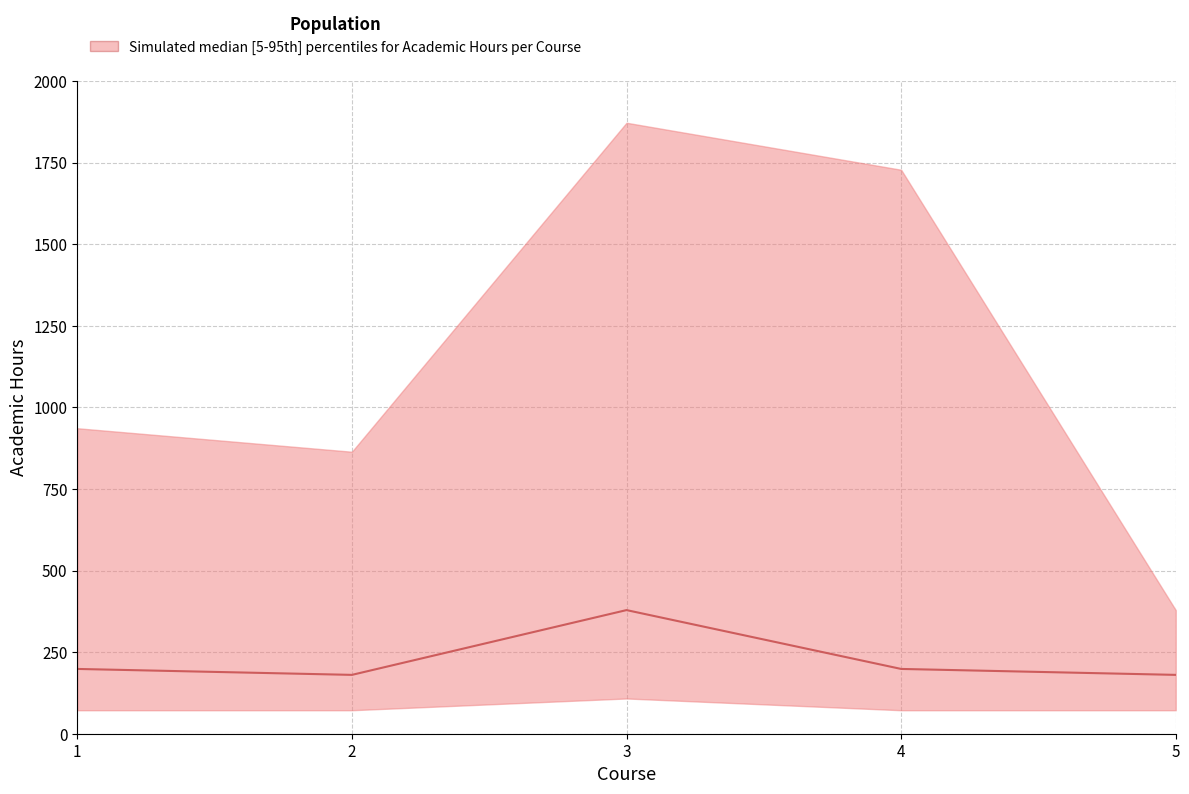

Is this an area chart (filled region under the line)?

No